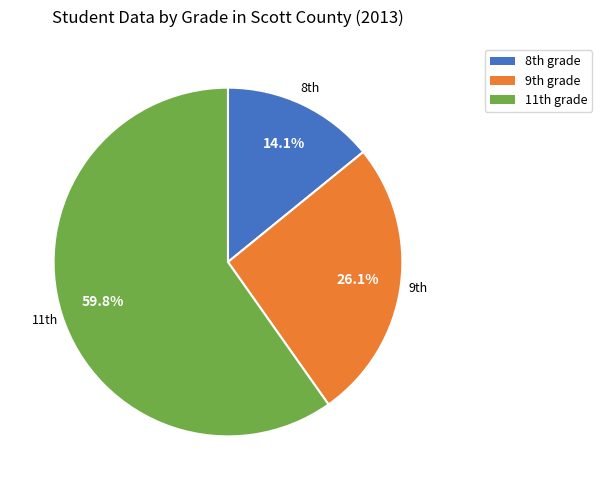

How many segments does this pie chart have?

3